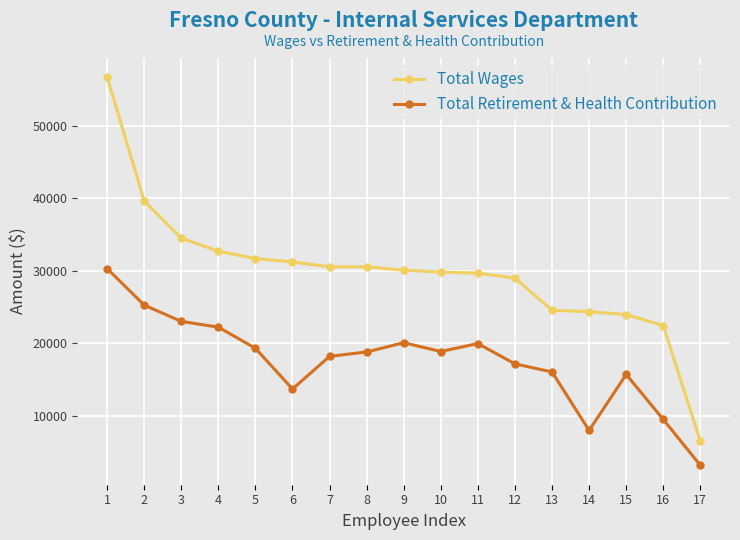

True or false: Total Retirement & Health Contribution and Total Wages intersect in this chart.

False